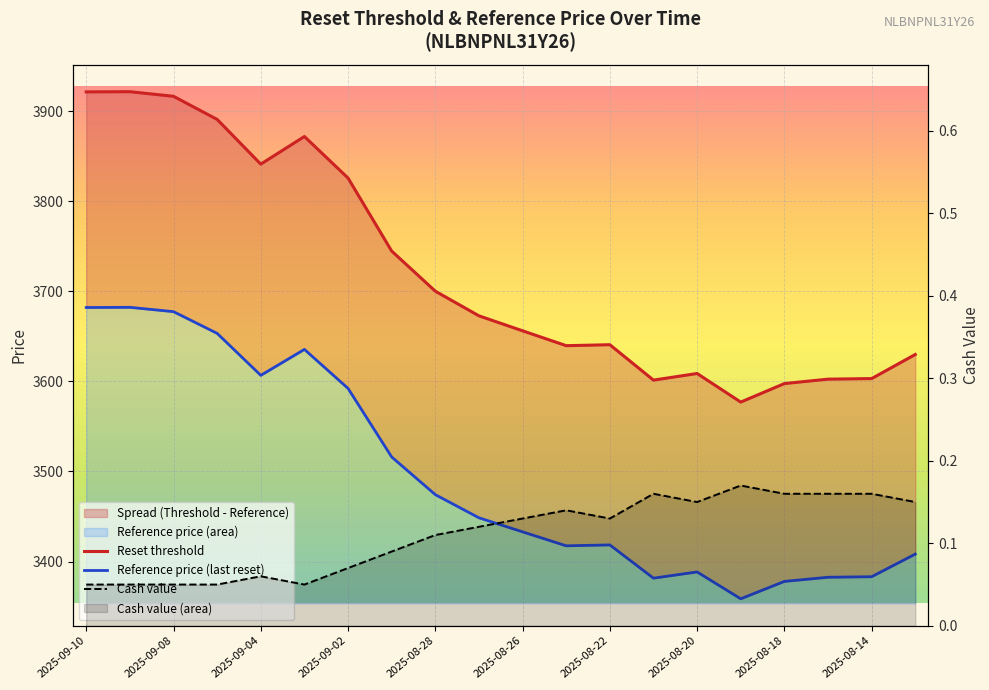

Count the number of data series in this chart.

3